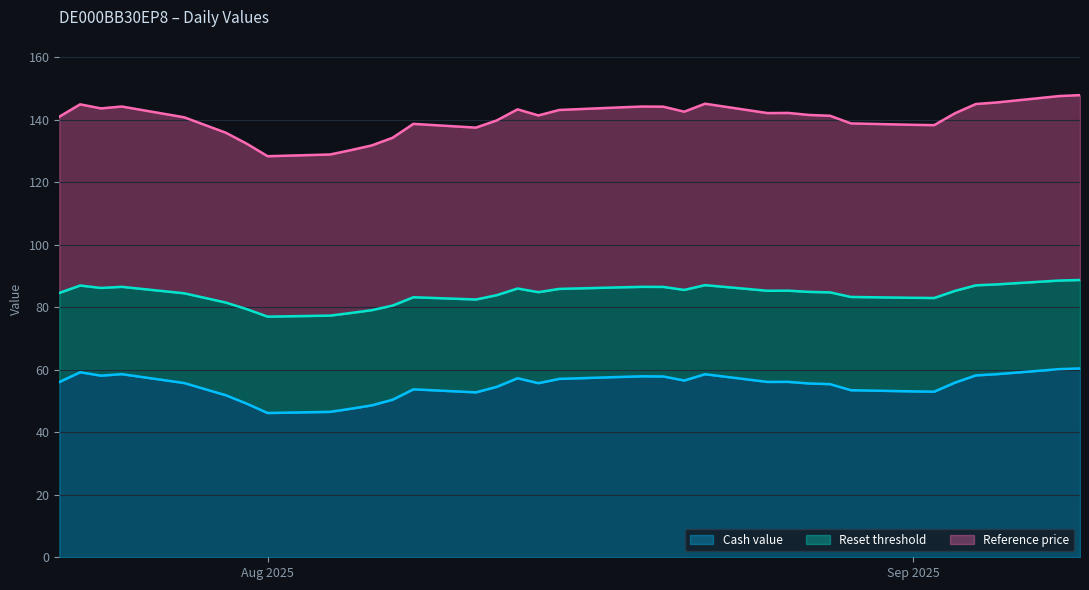

What is the highest value of the Cash value series?

60.4